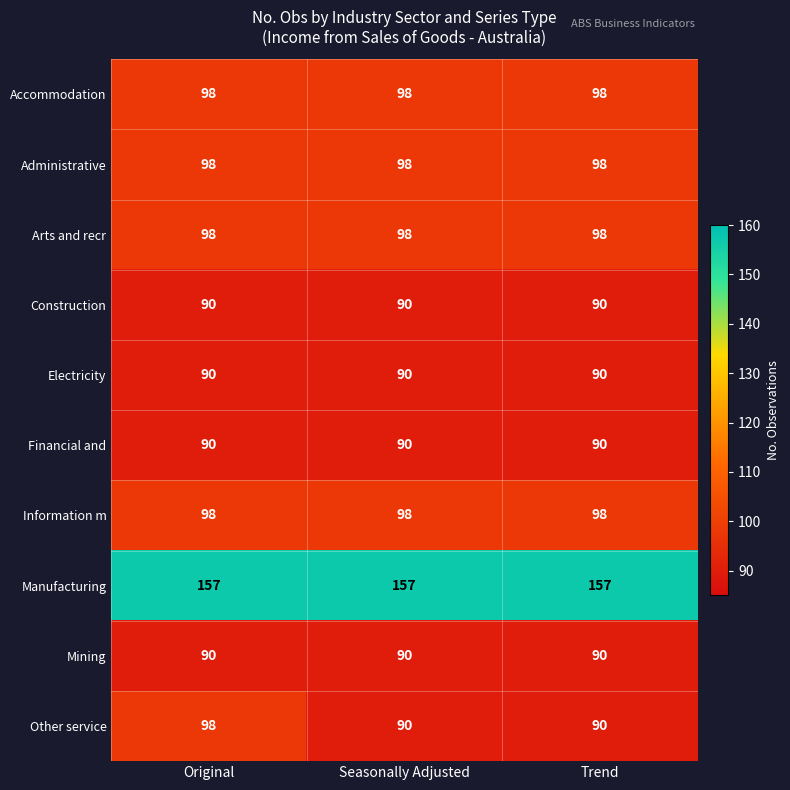

What is the minimum value for Other service?

90